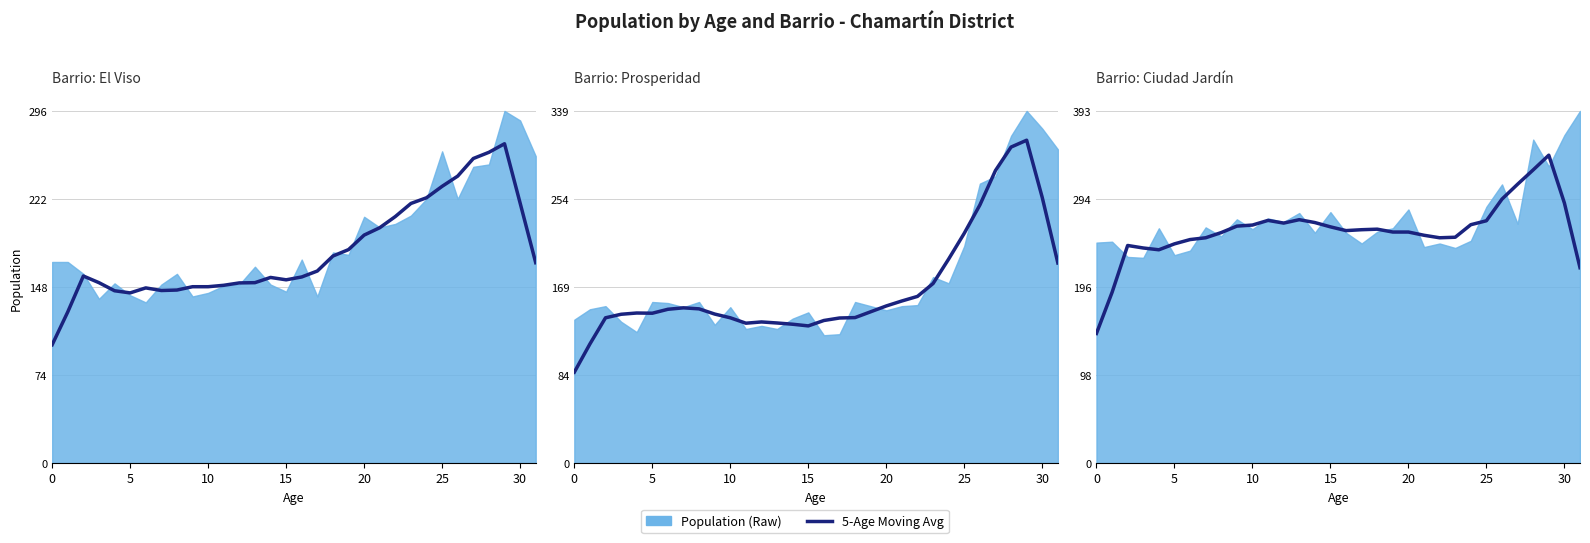

Count the number of categories in the chart.

32